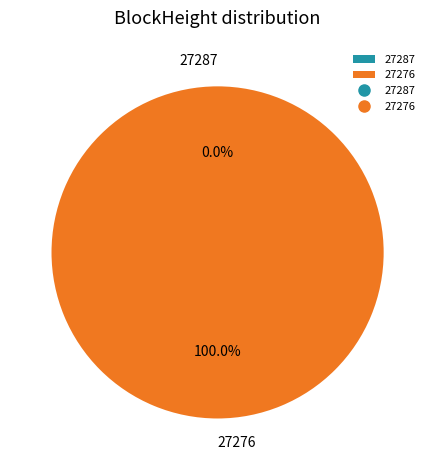

To the nearest percent, what is the average slice percentage?

50%